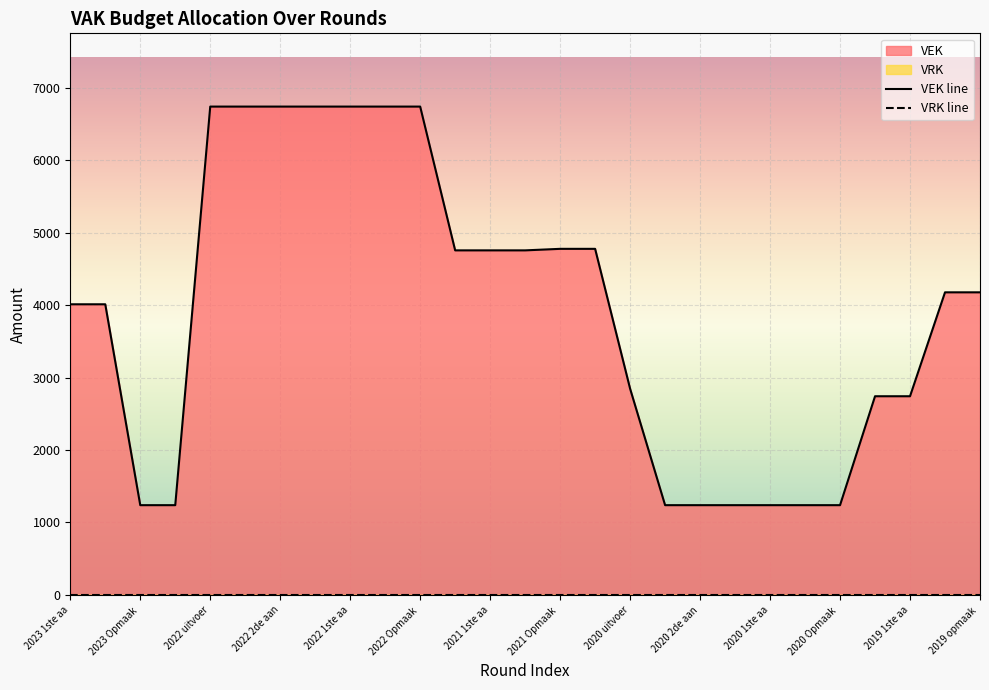

What is the change in value from 2019 1ste aanpassing – goedgekeurd to 2019 opmaak - ontwerp?

+1434